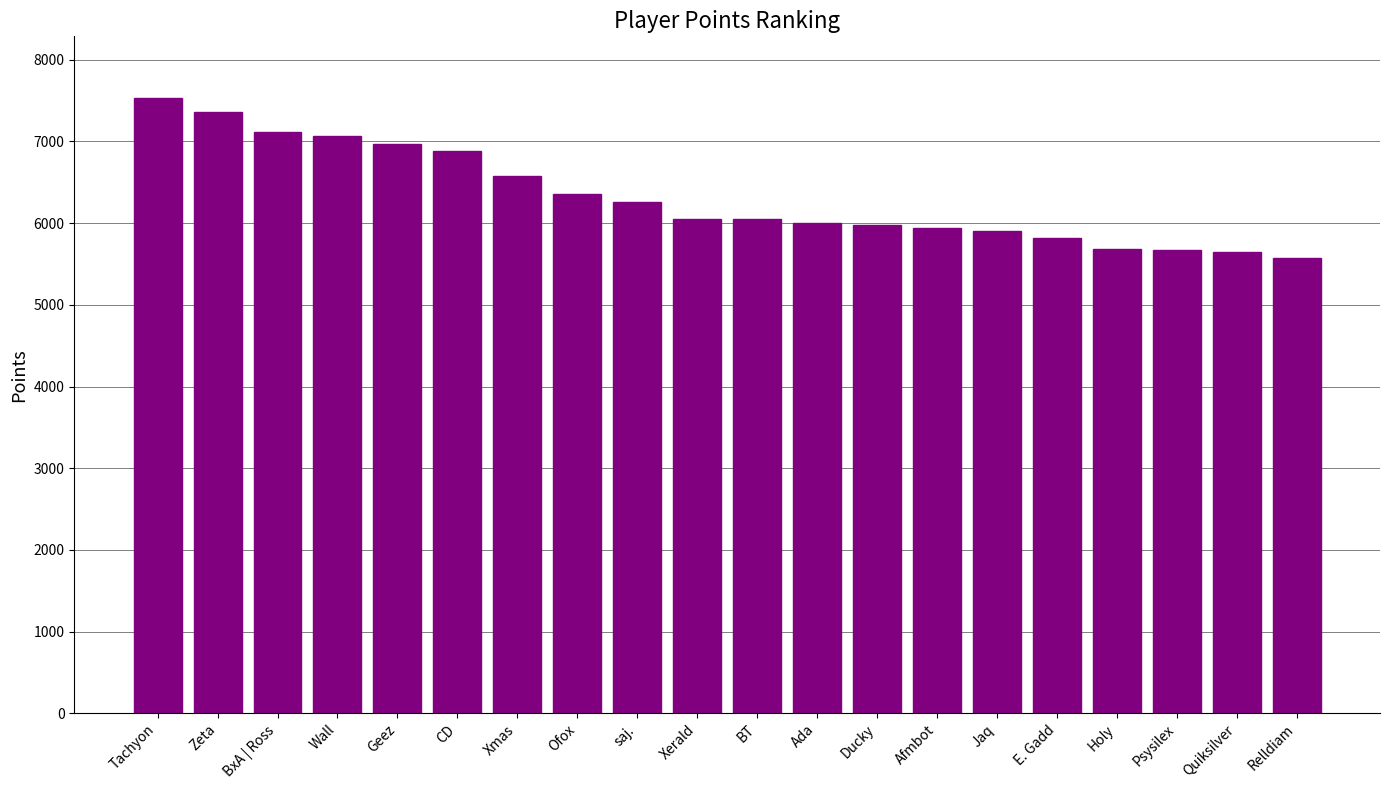

How many series are shown in this chart?

1